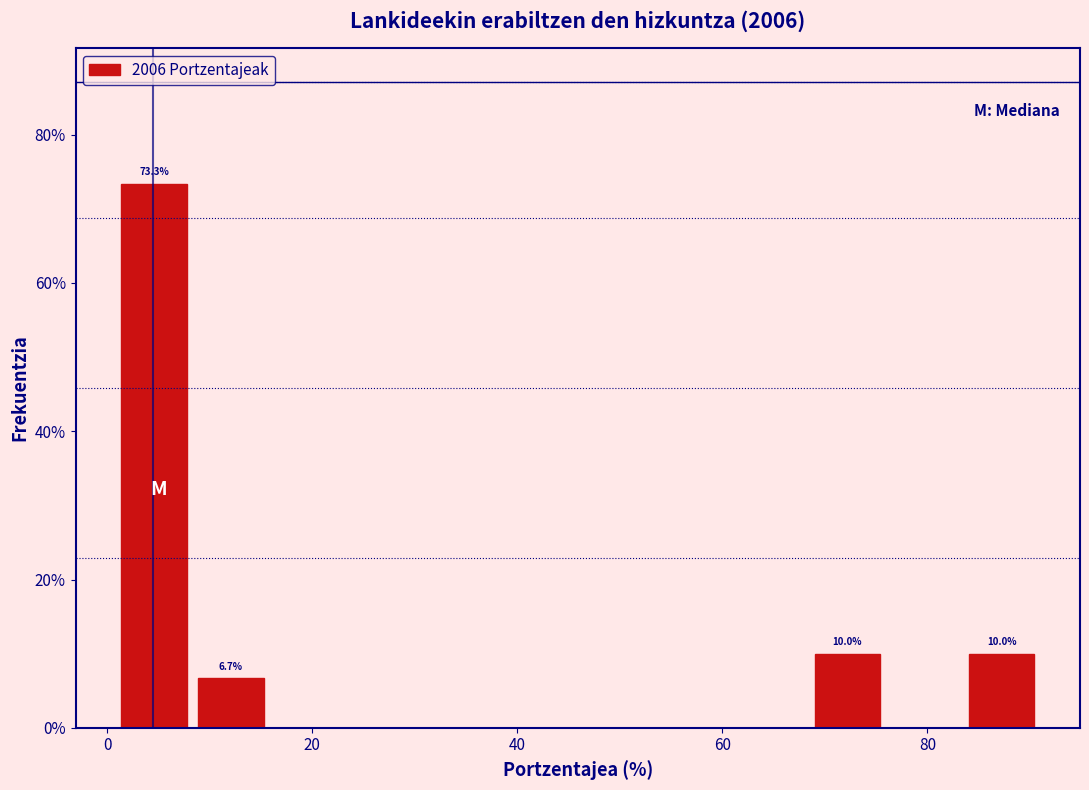

Around what value on the x-axis is the tallest bar? Give the approximate position of its centre, as read against the axis.

4